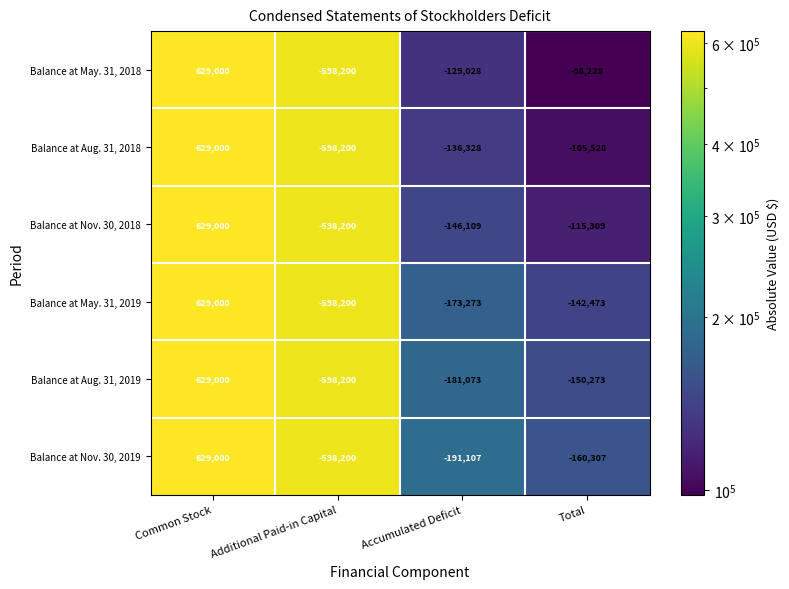

Between Additional Paid-in Capital and Total, which series saw the biggest shift?

Balance at May. 31, 2018